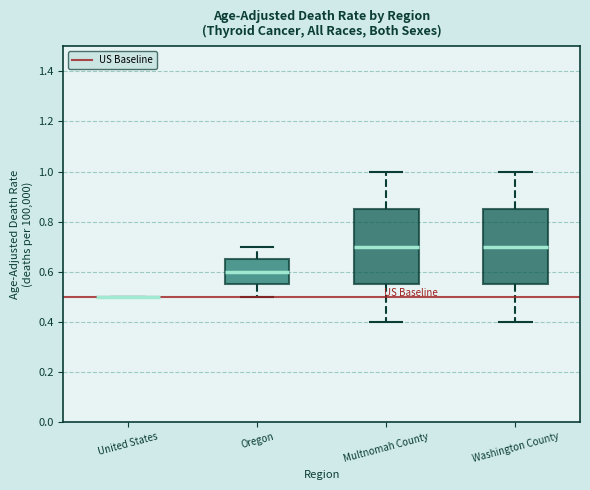

Reading left to right, read every box against the y-axis: the position of its median line, the range the box covers, and the ends of its whiskers. The values are not printed on the chart, so give them approximately, as read against the axis.

United States: box collapsed to a line at 0.50, whiskers 0.50 to 0.50
Oregon: median 0.60, box 0.56 to 0.66, whiskers 0.50 to 0.70
Multnomah County: median 0.70, box 0.56 to 0.86, whiskers 0.40 to 1.00
Washington County: median 0.70, box 0.56 to 0.86, whiskers 0.40 to 1.00